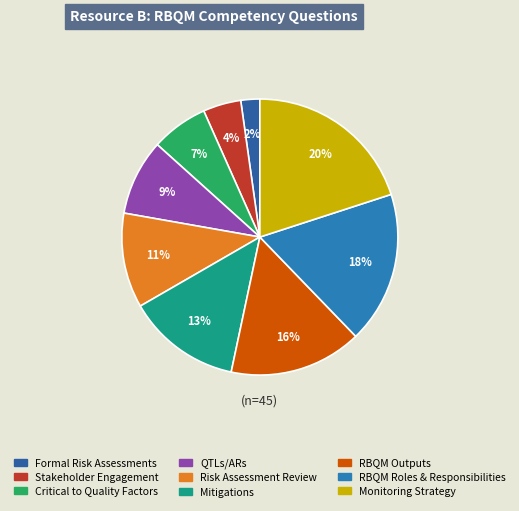

Which category has the smallest portion of the pie?

Formal Risk Assessments